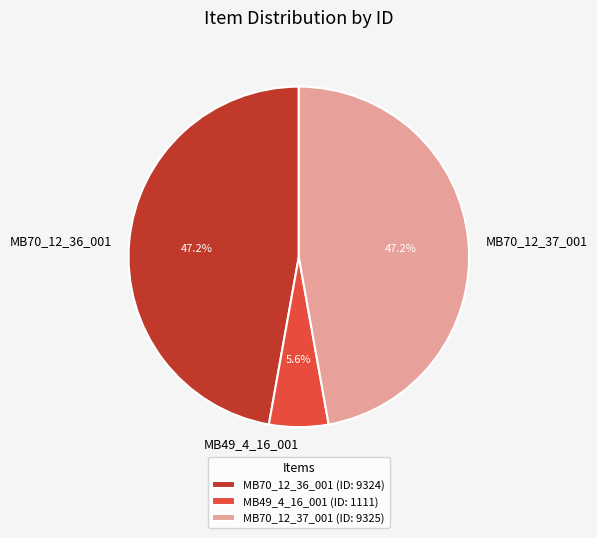

Between MB70_12_36_001 and MB49_4_16_001, which is larger?

MB70_12_36_001